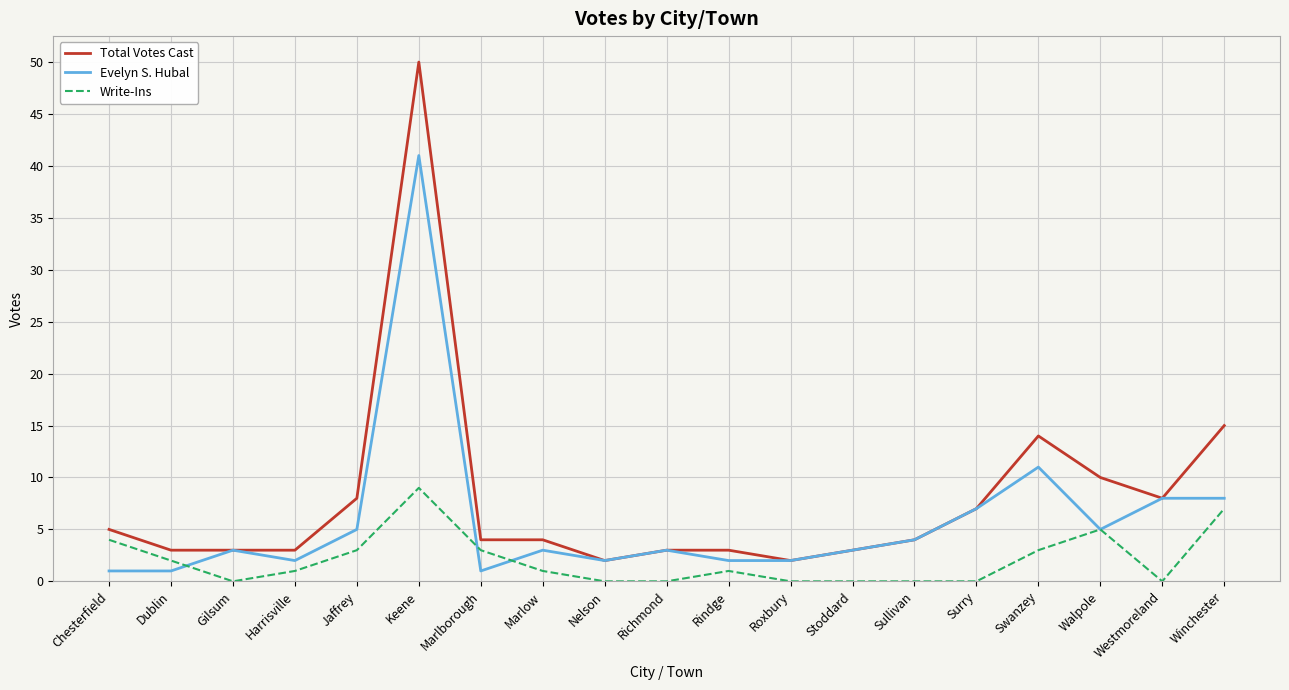

Is it true that Write-Ins equals 4 at Chesterfield?

True